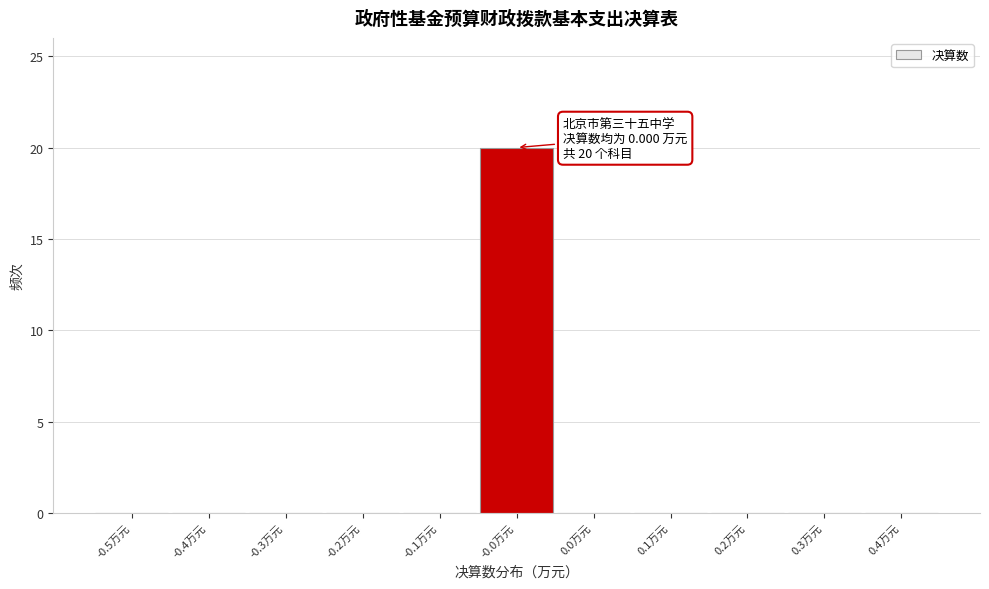

Reading left to right, transcribe all the data shown in this chart.

-0.5万元=0	-0.4万元=0	-0.3万元=0	-0.2万元=0	-0.1万元=0	-0.0万元=20	0.0万元=0	0.1万元=0	0.2万元=0	0.3万元=0	0.4万元=0